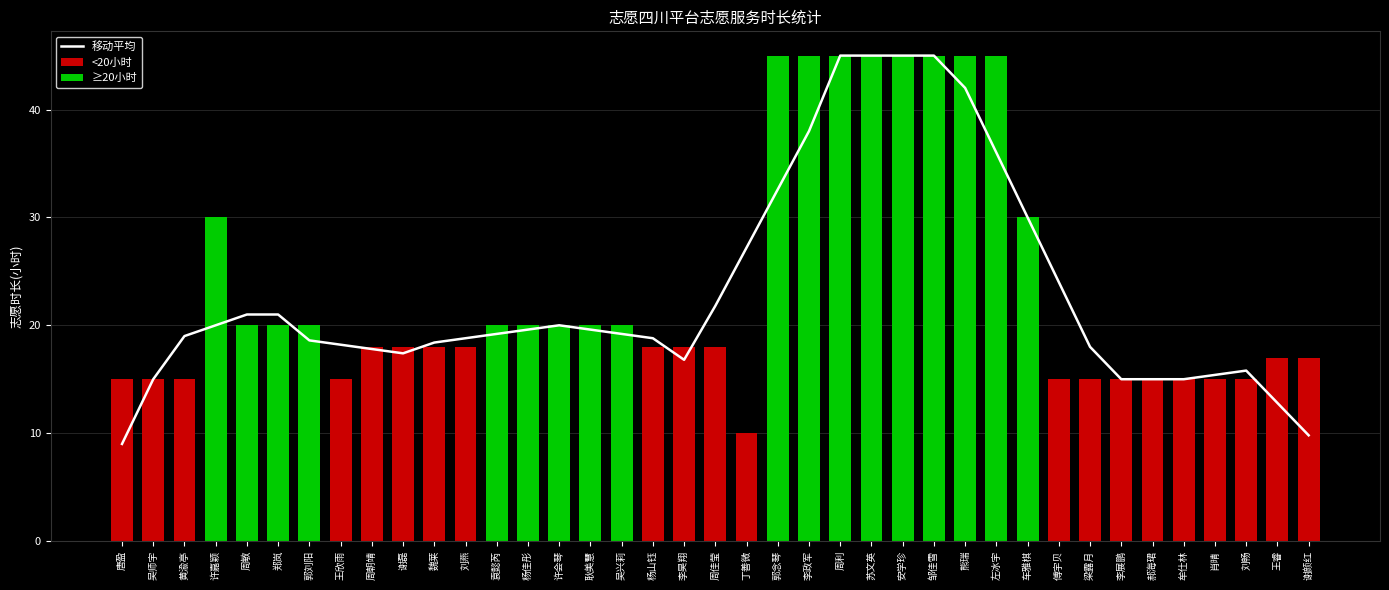

Approximately how many times larger is the value at 袁懿芮 compared to 周敏?

0.9